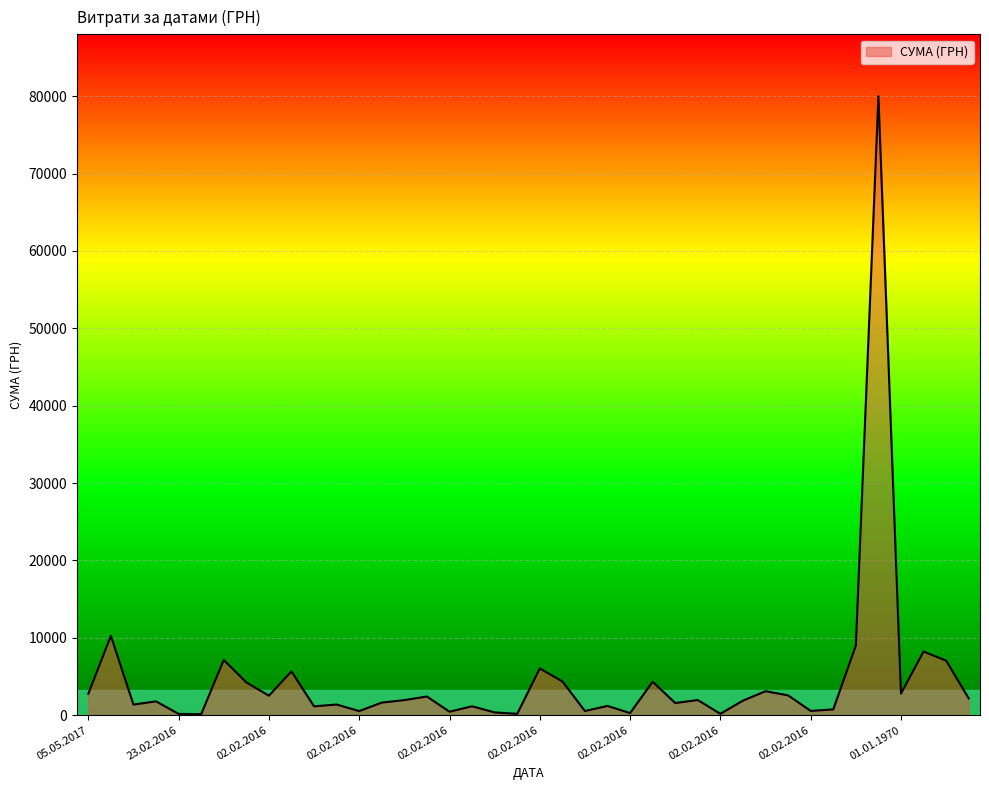

What is the greatest value displayed?

79998.0